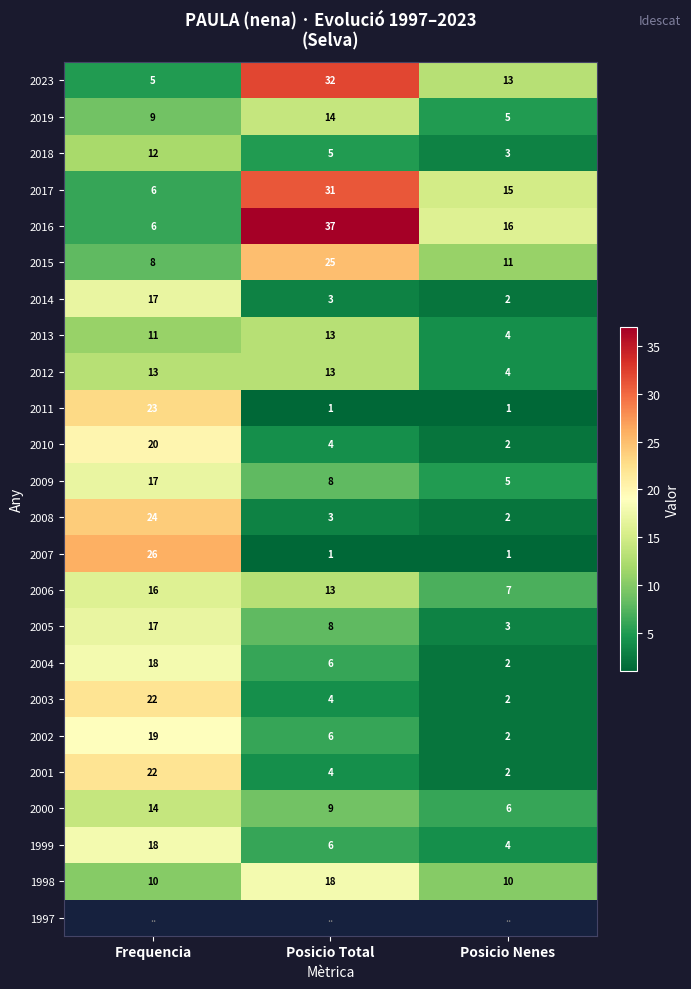

The value of 2017 at Posicio Total is 31. True or false?

True